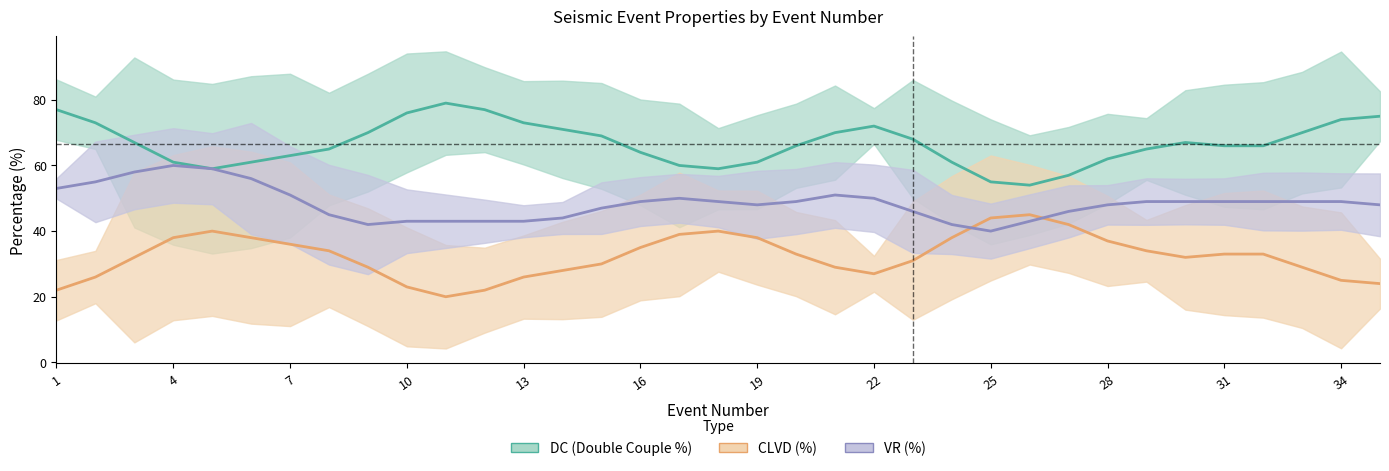

Does the chart display data point markers on the line(s)?

No